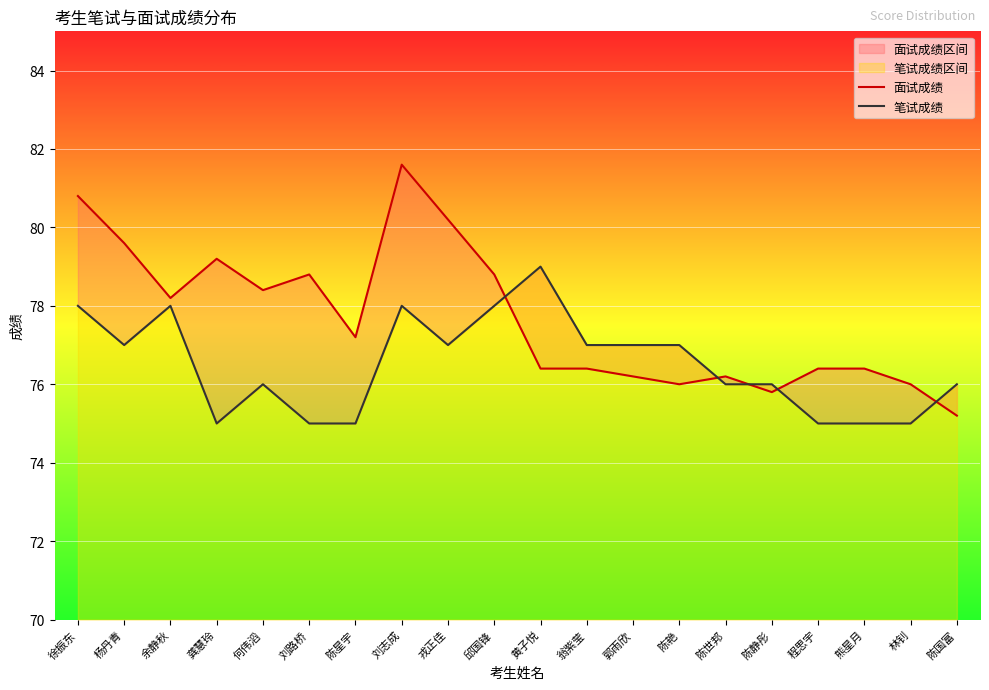

Count the number of categories in the chart.

20